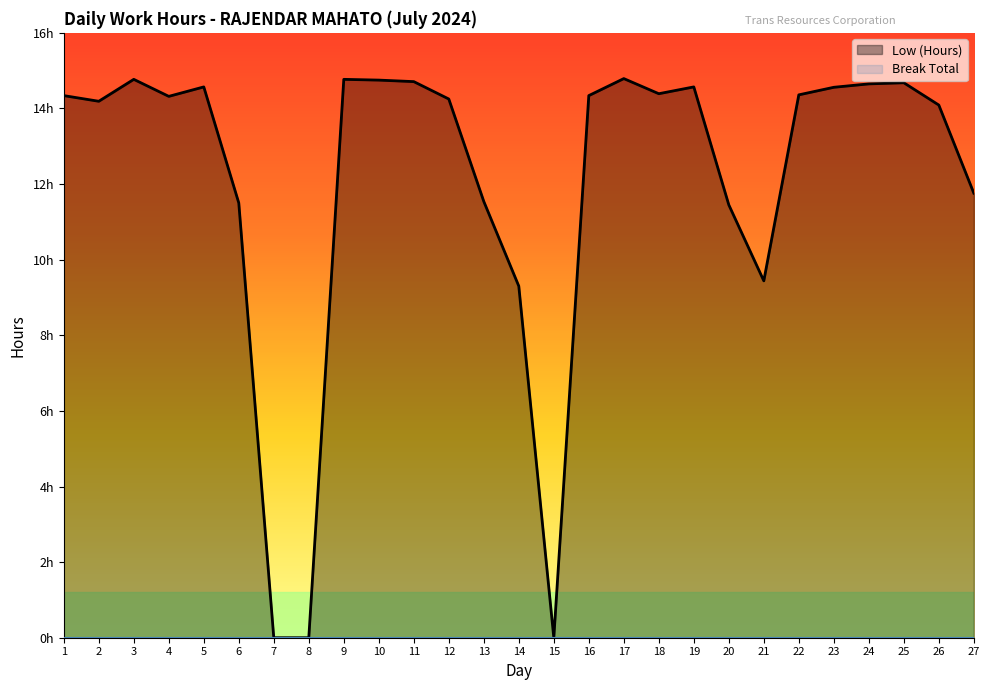

Reading left to right, list all the values displayed in this chart.

1=14.3	2=14.2	3=14.8	4=14.3	5=14.6	6=11.5	7=0.0	8=0.0	9=14.8	10=14.8	11=14.7	12=14.2	13=11.5	14=9.3	15=0.0	16=14.3	17=14.8	18=14.4	19=14.6	20=11.4	21=9.4	22=14.4	23=14.6	24=14.7	25=14.7	26=14.1	27=11.8